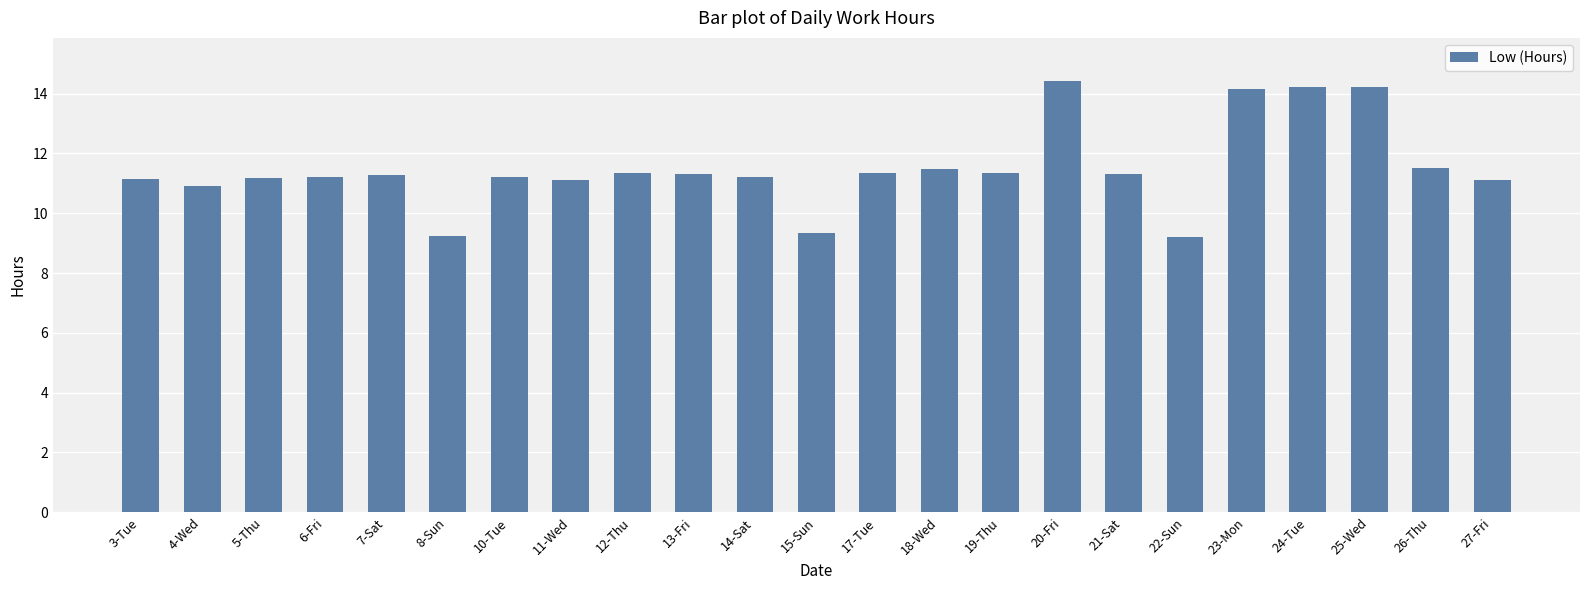

What position from the left is 10-Tue?

7